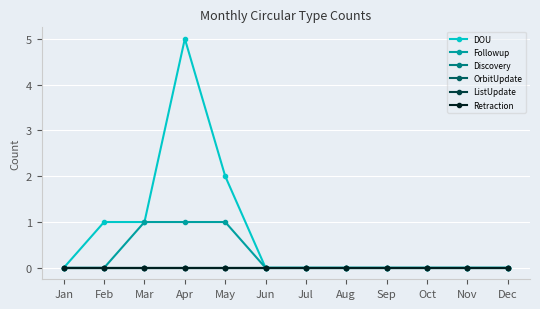

Which series has the widest spread of values?

DOU